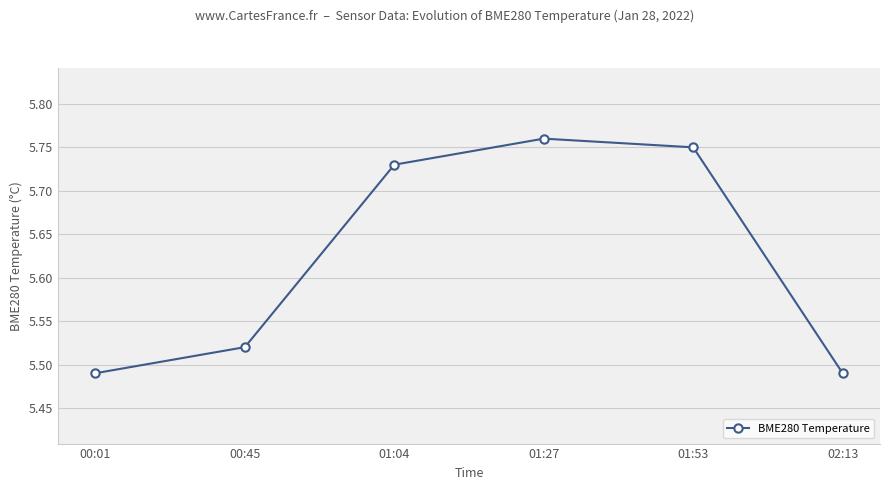

What is the label of the 5th point from the right?

00:45